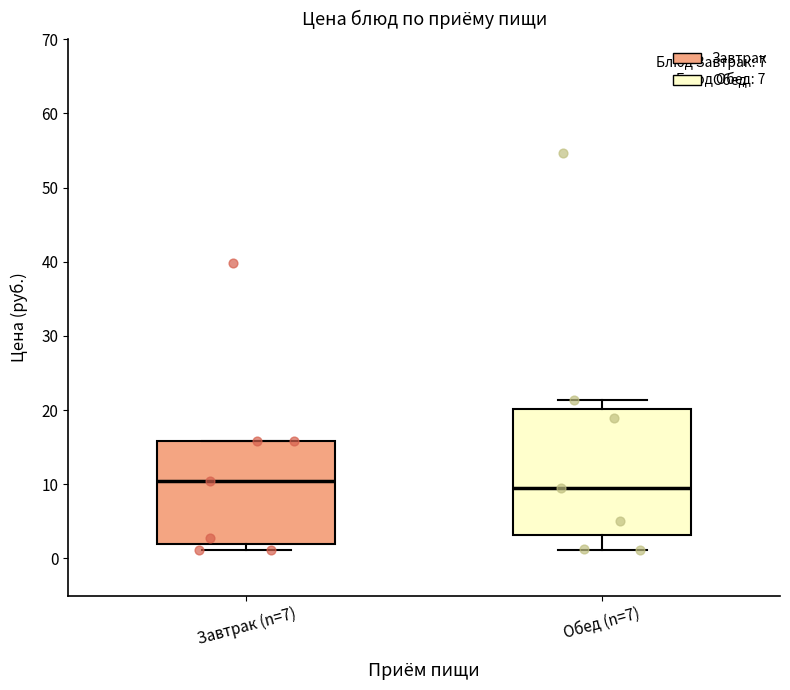

Where is the lower edge of the box for Завтрак (n=7) on the y-axis? The values are not printed on the chart, so give them approximately, as read against the axis.

2